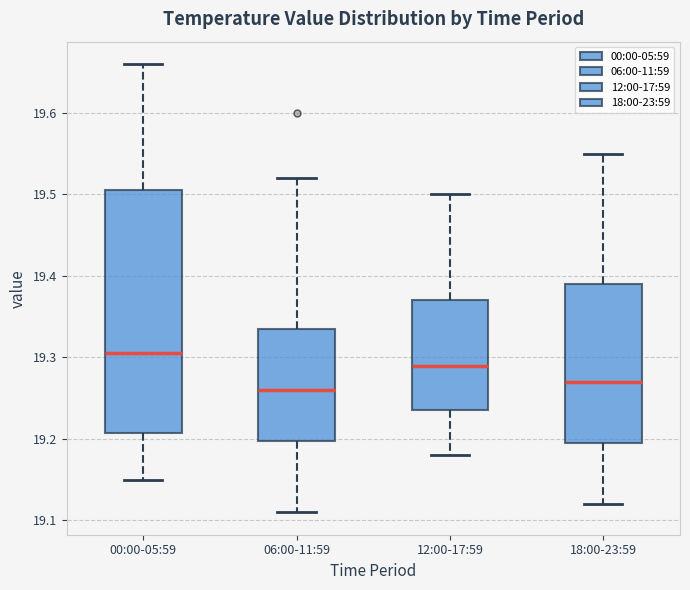

Reading left to right, read every box against the y-axis: the position of its median line, the range the box covers, and the ends of its whiskers. The values are not printed on the chart, so give them approximately, as read against the axis.

00:00-05:59: median 19.31, box 19.21 to 19.51, whiskers 19.15 to 19.66
06:00-11:59: median 19.26, box 19.20 to 19.34, whiskers 19.11 to 19.52
12:00-17:59: median 19.29, box 19.24 to 19.37, whiskers 19.18 to 19.50
18:00-23:59: median 19.27, box 19.20 to 19.39, whiskers 19.12 to 19.55